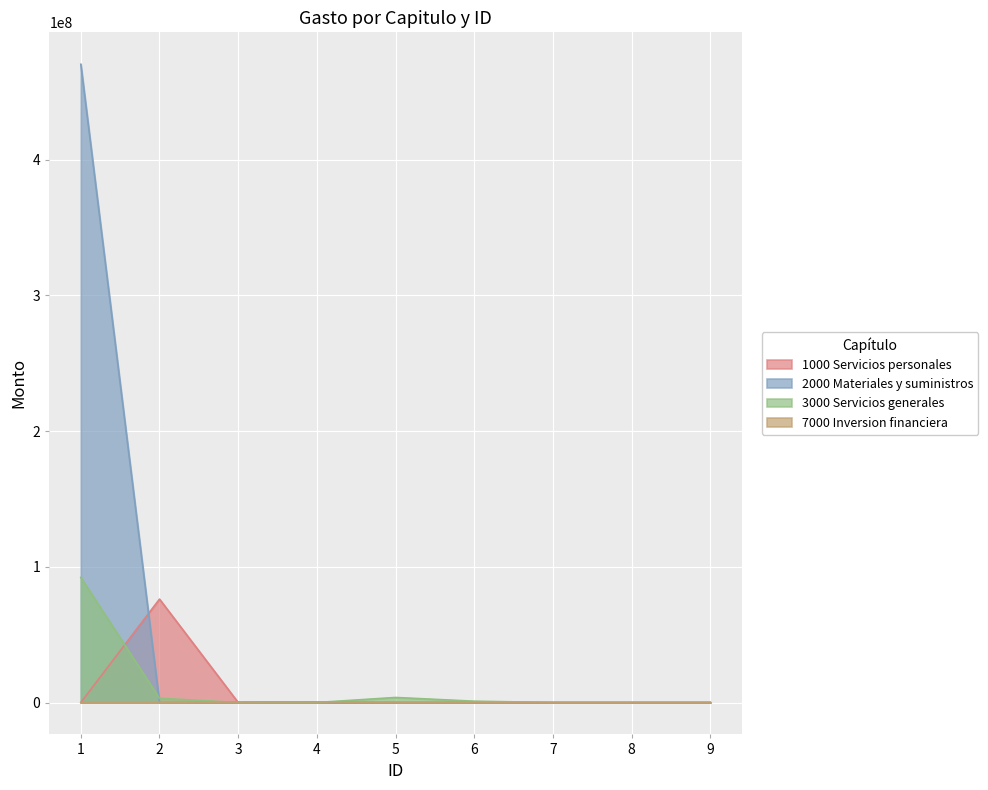

What is the maximum value shown in the chart?

470168727